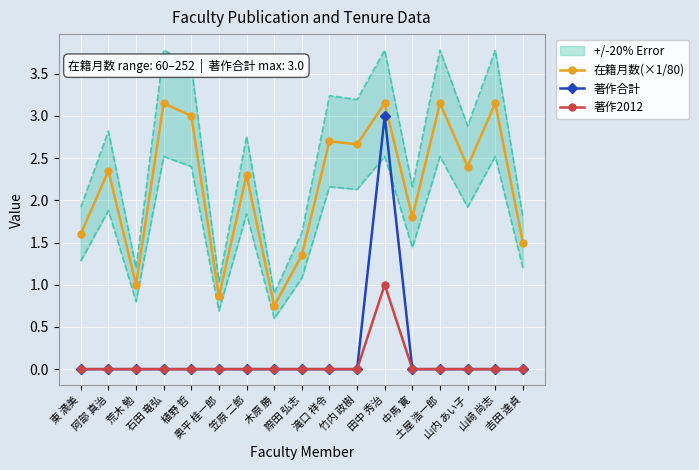

At how many categories does at least one series exceed 1?

14